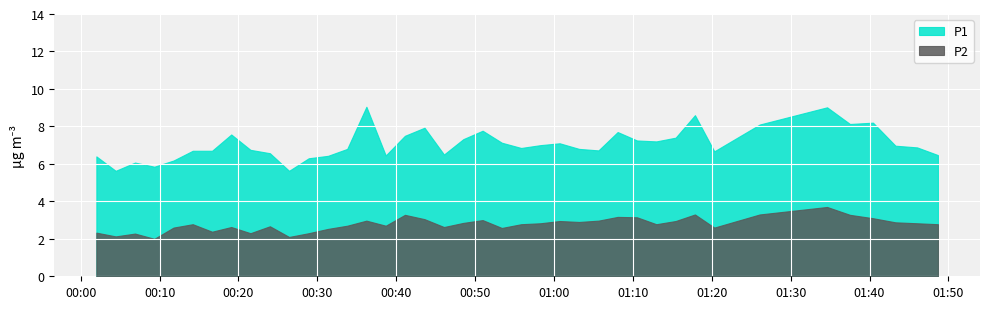

What is the value of the P1 point at the 3rd from the left?

6.1